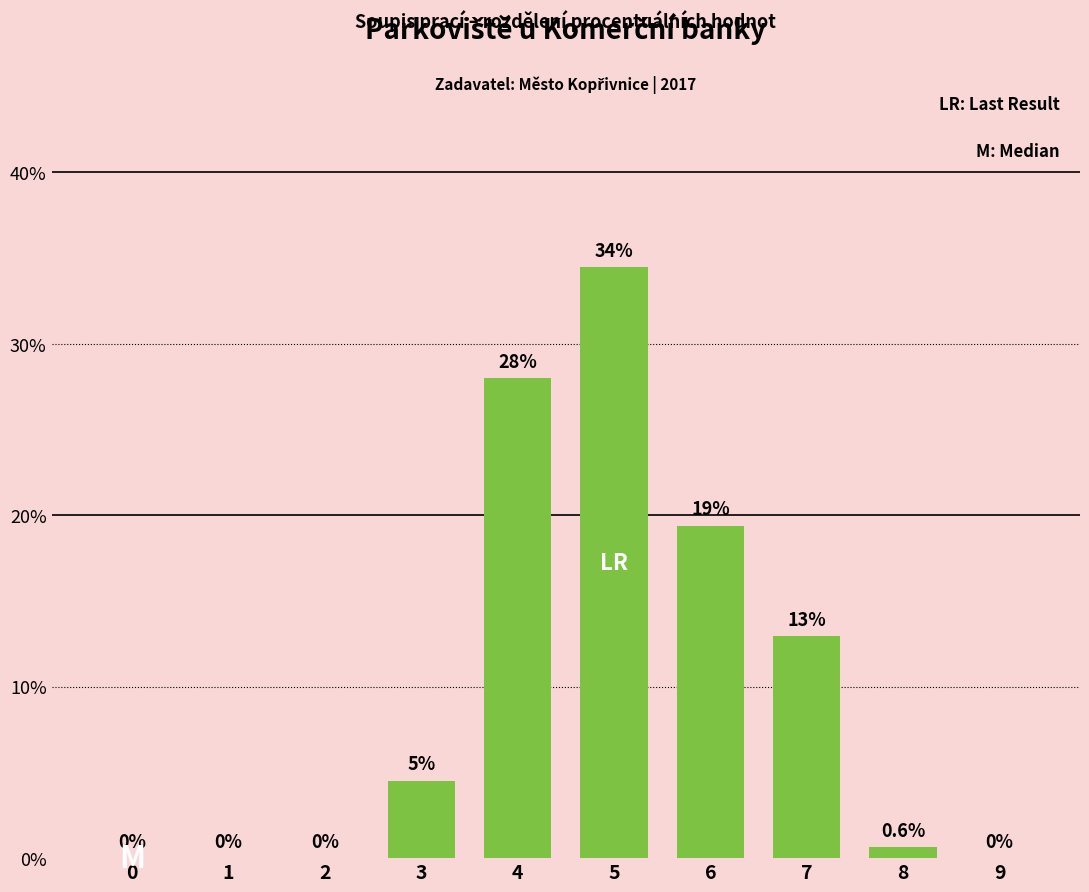

Does the chart contain stacked bars?

No